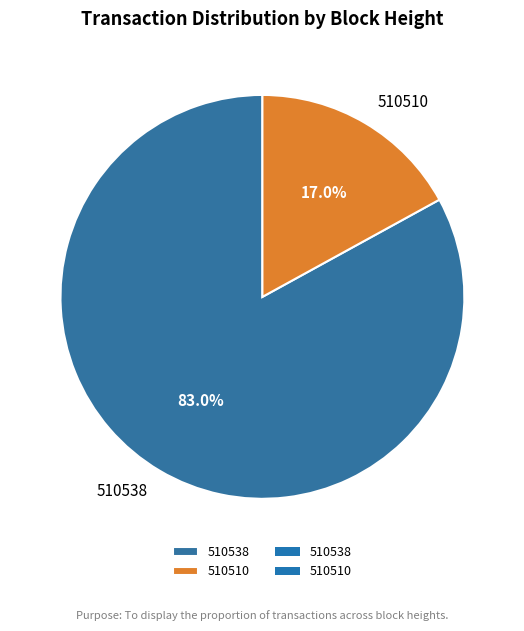

Does any single category account for the majority?

Yes